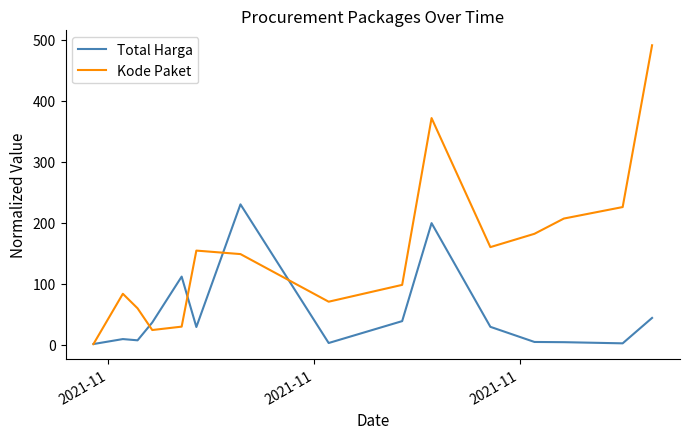

Rank the series by their maximum value, from lowest to highest.

Total Harga, Kode Paket